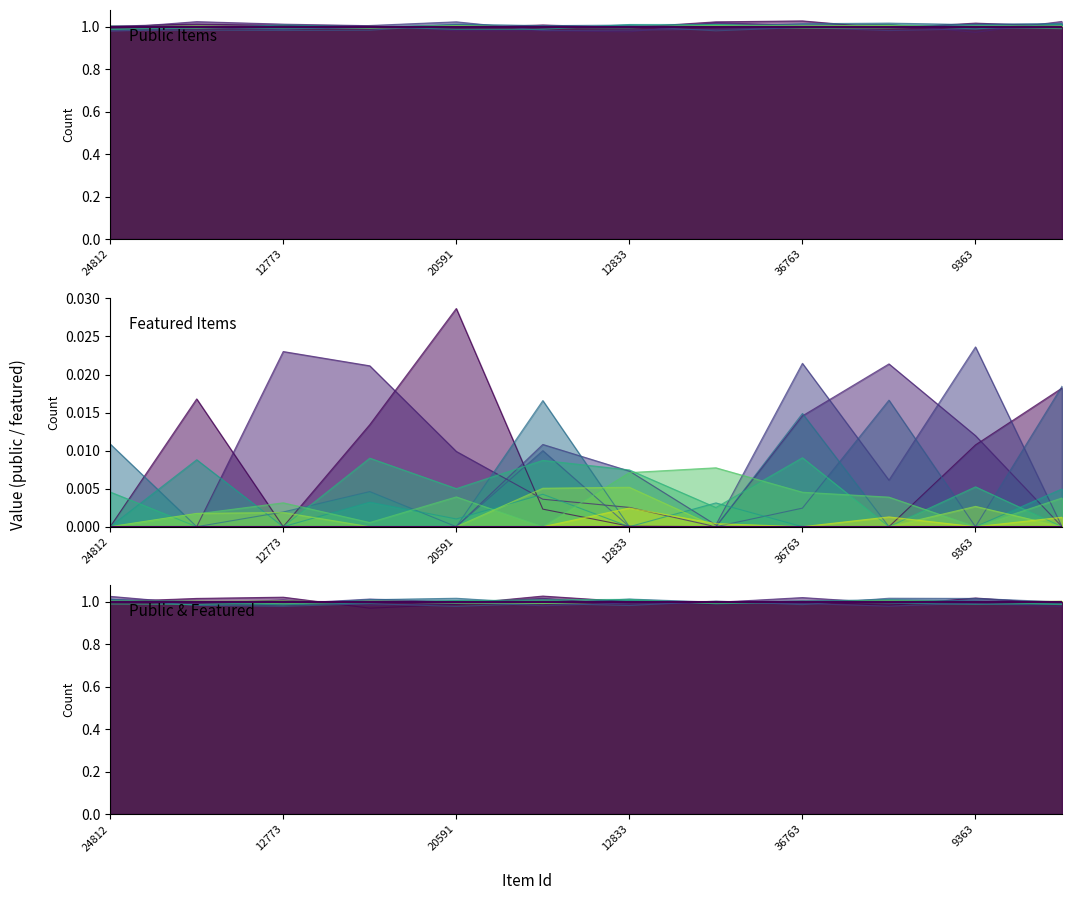

True or false: featured and public cross at least once.

False